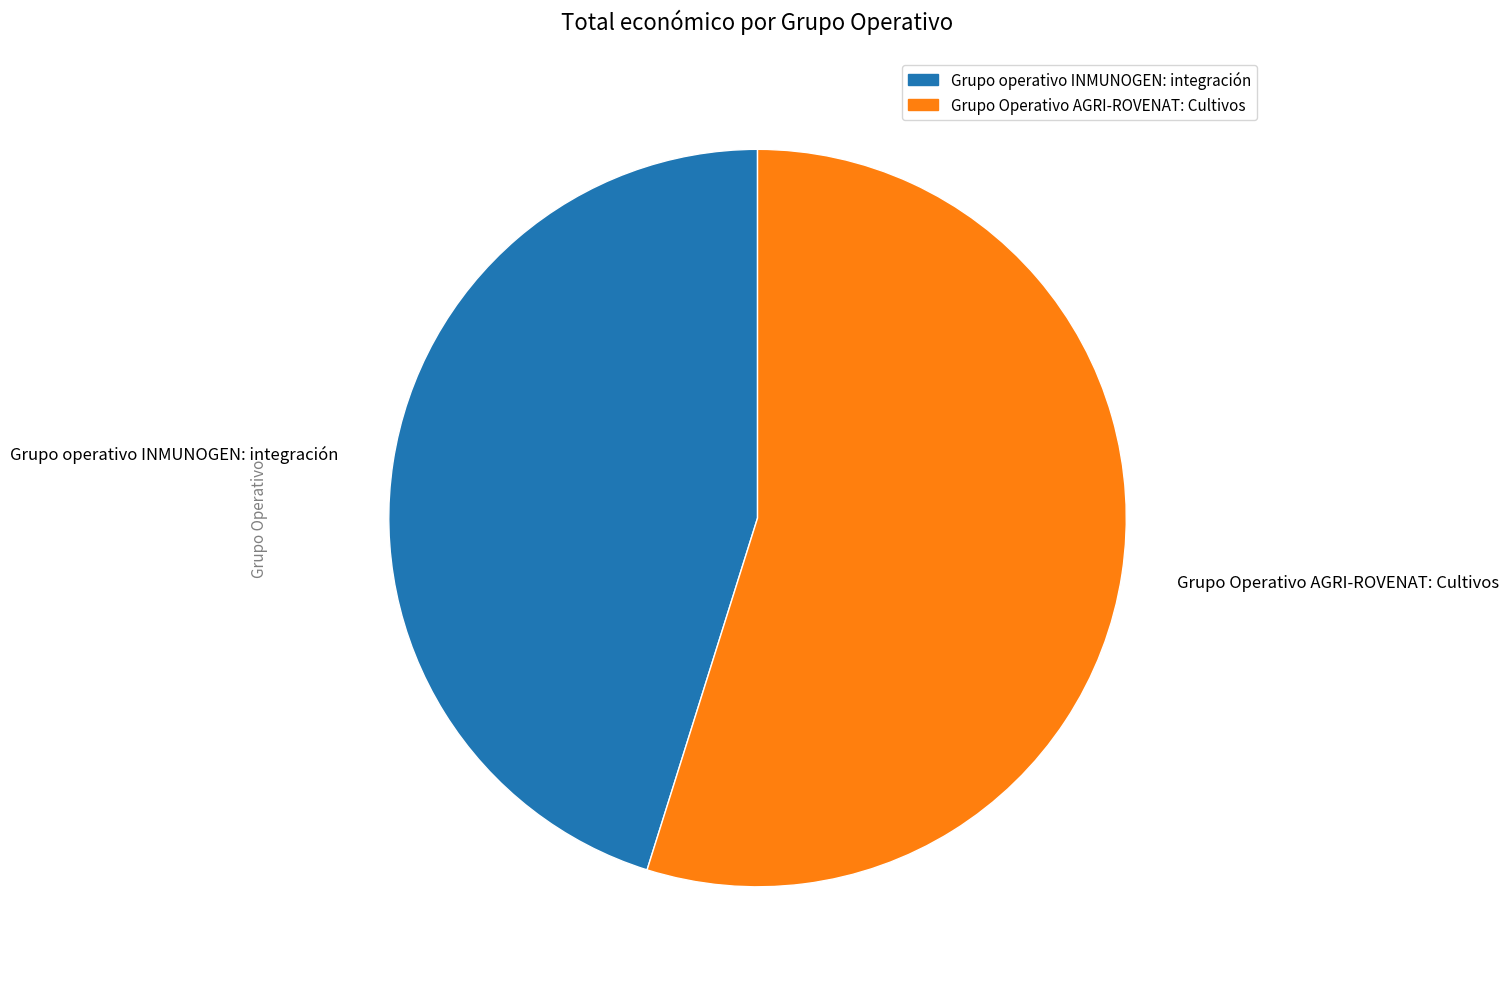

Rank the categories by value from highest to lowest.

Grupo Operativo AGRI-ROVENAT: Cultivos, Grupo operativo INMUNOGEN: integración